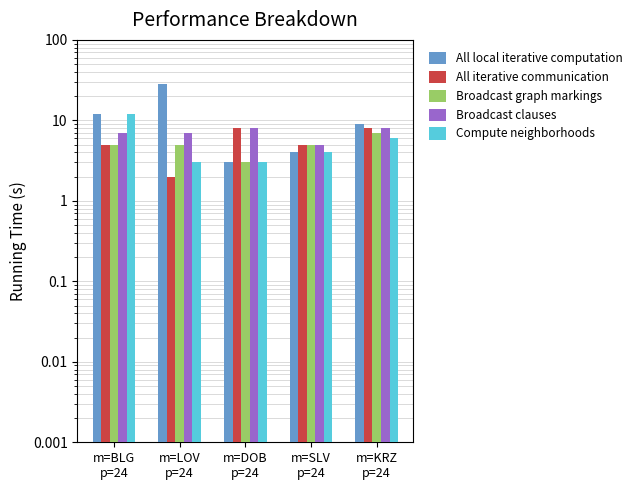

Rank the categories by Compute neighborhoods value from highest to lowest.

m=BLG
p=24, m=KRZ
p=24, m=SLV
p=24, m=LOV
p=24, m=DOB
p=24